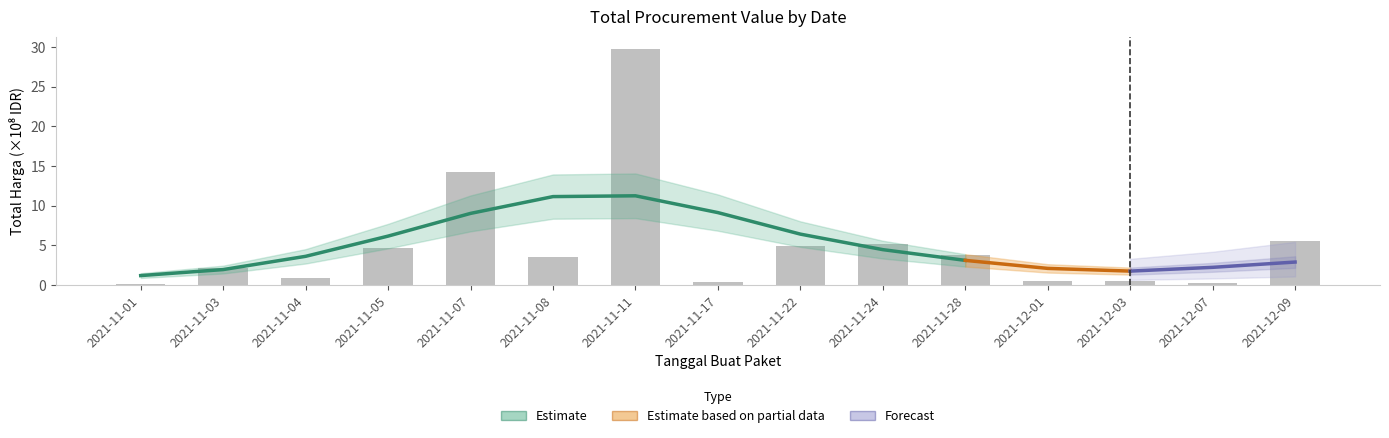

Where does the data first go above 3?

2021-11-05